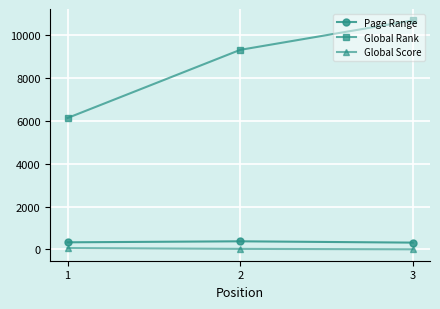

What is the smallest value displayed?

10